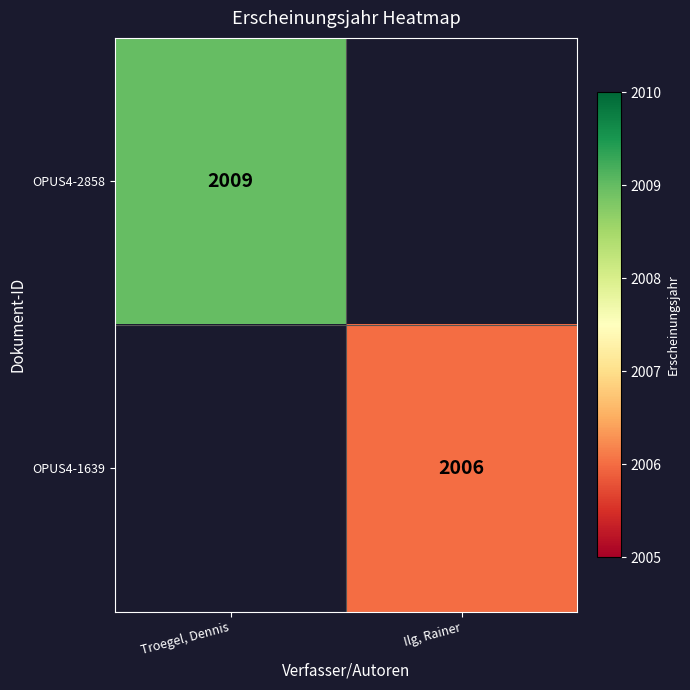

What is the maximum value shown in the chart?

2009.0